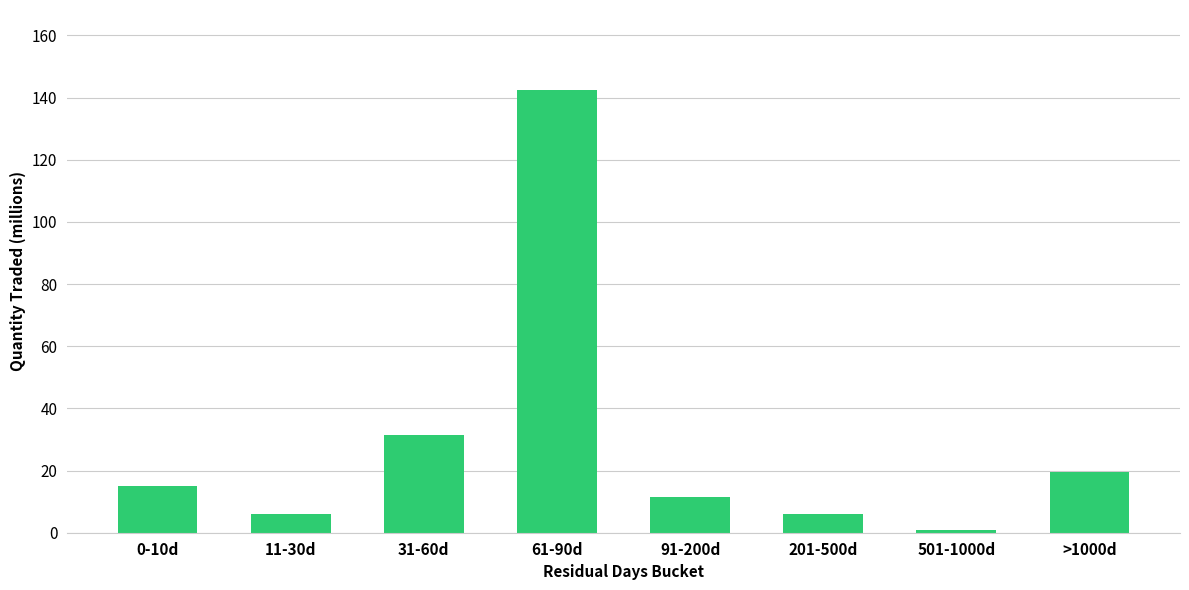

Reading right to left, extract all data points from this chart.

>1000d=19.4	501-1000d=1.0	201-500d=6.0	91-200d=11.4	61-90d=142.5	31-60d=31.5	11-30d=6.0	0-10d=15.0